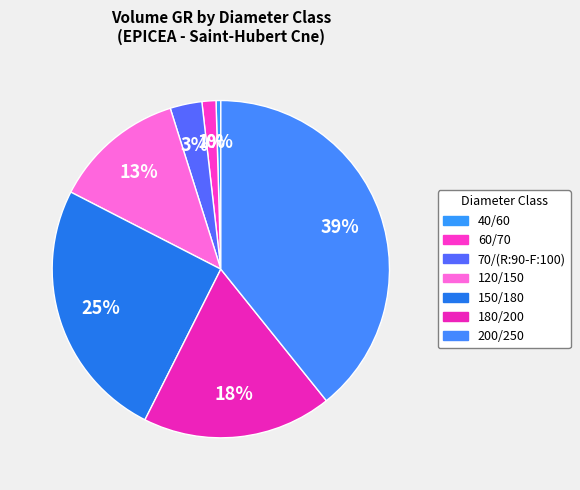

How many segments does this pie chart have?

7